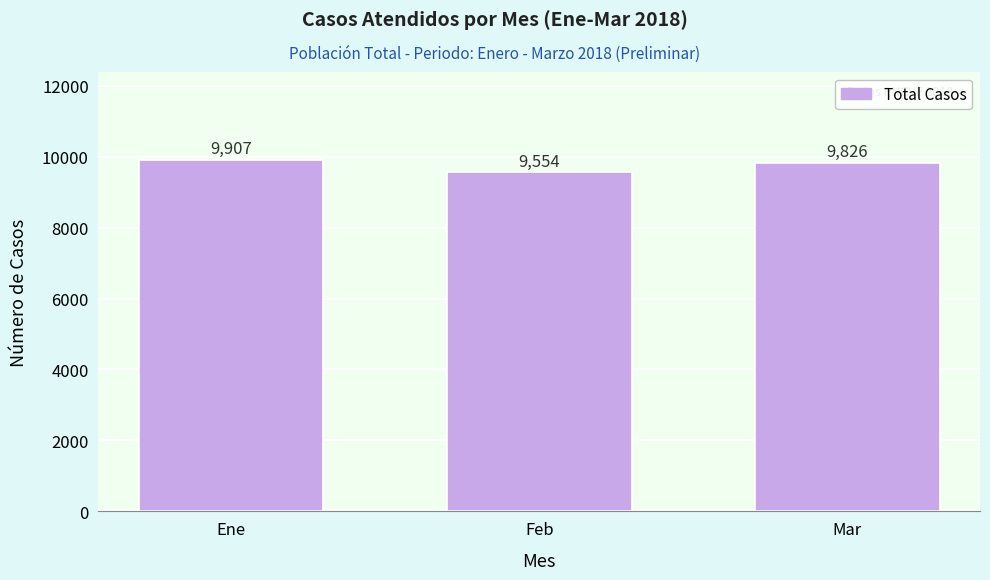

Reading left to right, extract all data points from this chart.

Ene=9907	Feb=9554	Mar=9826